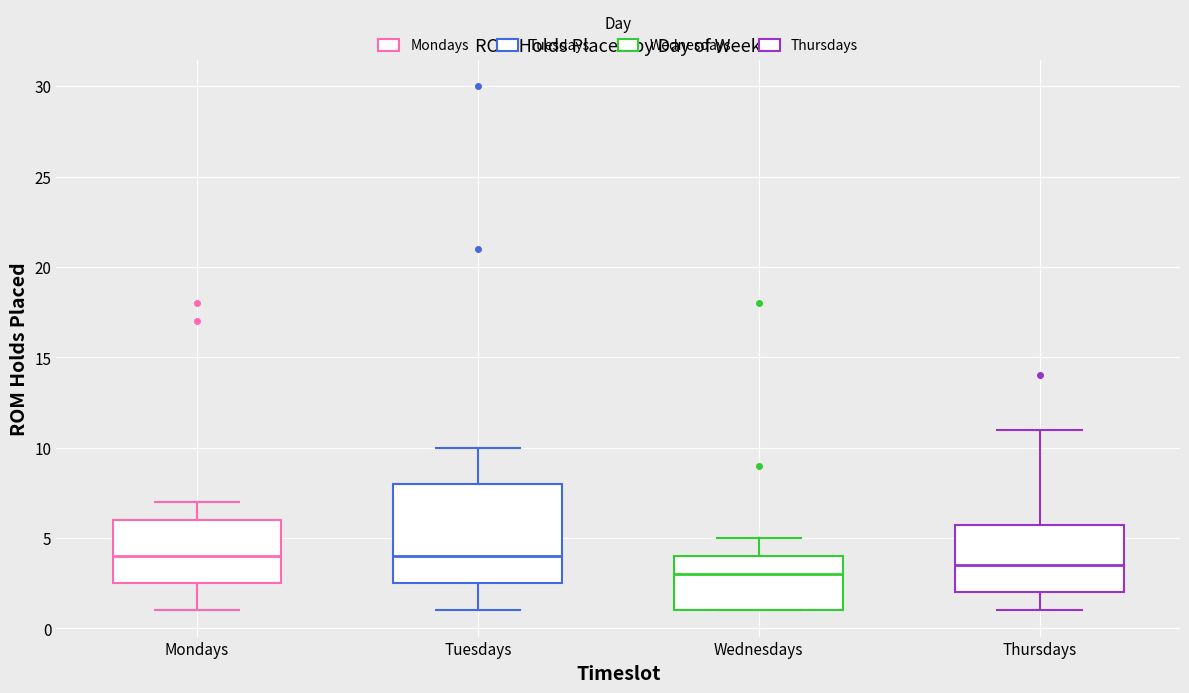

Reading left to right, transcribe this box plot: for each box, give where its median line is, the range the box spans, and where its two whiskers end, as read against the y-axis. The values are not printed on the chart, so give them approximately, as read against the axis.

Mondays: median 4.0, box 2.5 to 6.0, whiskers 1.0 to 7.0
Tuesdays: median 4.0, box 2.5 to 8.0, whiskers 1.0 to 10.0
Wednesdays: median 3.0, box 1.0 to 4.0, whiskers 1.0 to 5.0
Thursdays: median 3.5, box 2.0 to 6.0, whiskers 1.0 to 11.0